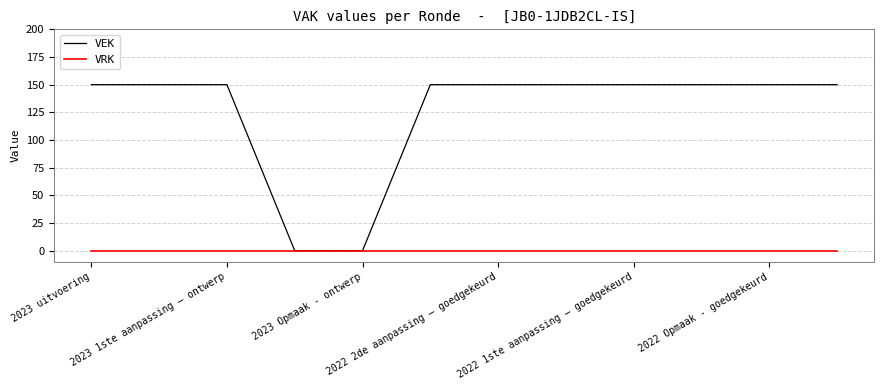

What is the greatest value displayed?

150